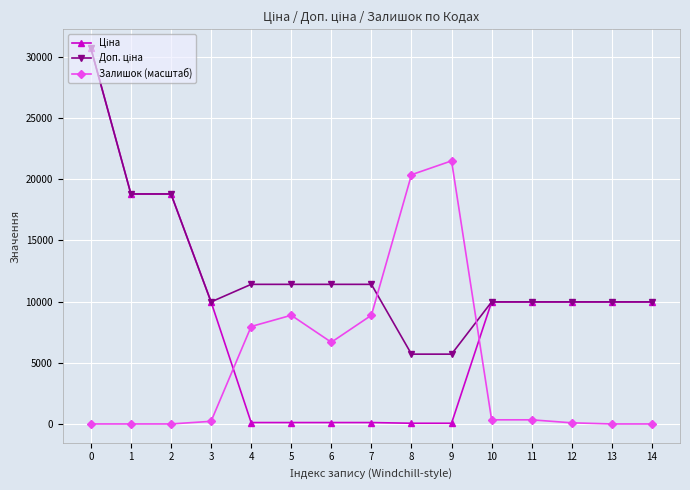

Is this an area chart (filled region under the line)?

No